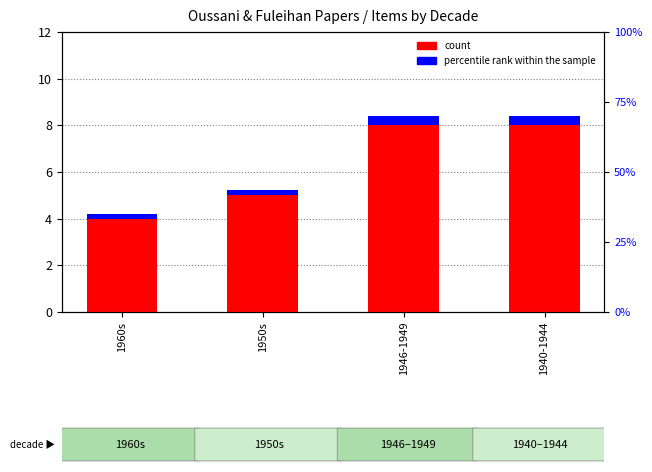

What value does the percentile rank within the sample series have at 1946-1949?

0.4